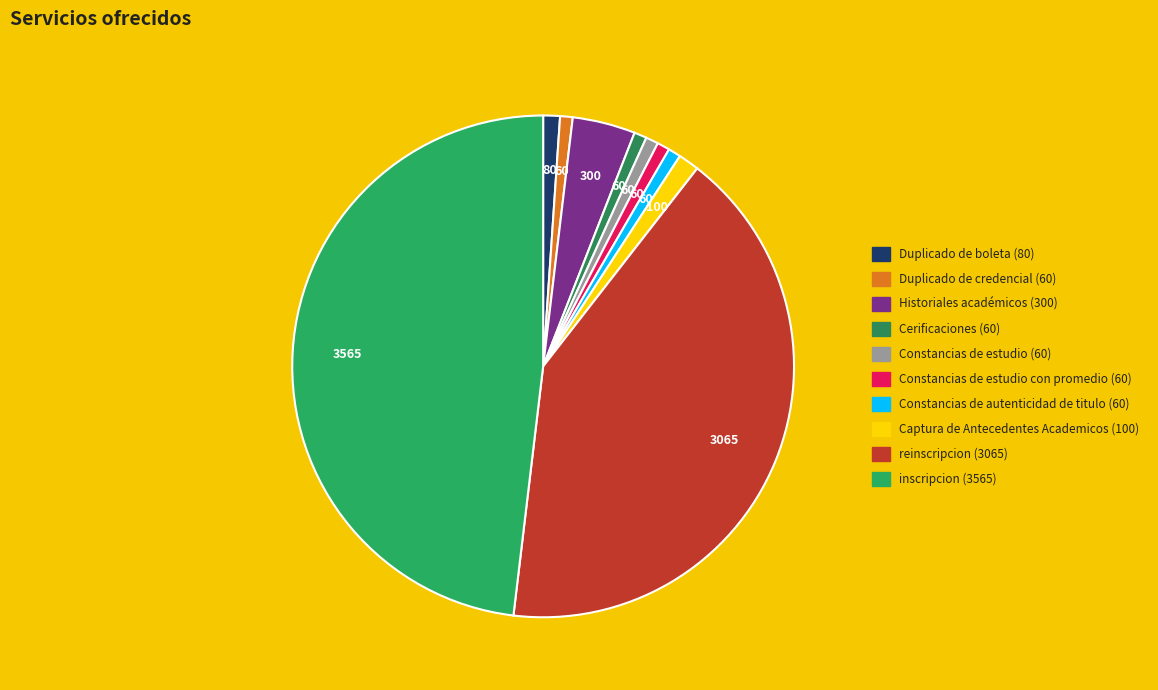

Rank the categories by value from lowest to highest.

Duplicado de credencial, Cerificaciones, Constancias de estudio, Constancias de estudio con promedio, Constancias de autenticidad de titulo, Duplicado de boleta, Captura de Antecedentes Academicos, Historiales académicos, reinscripcion, inscripcion